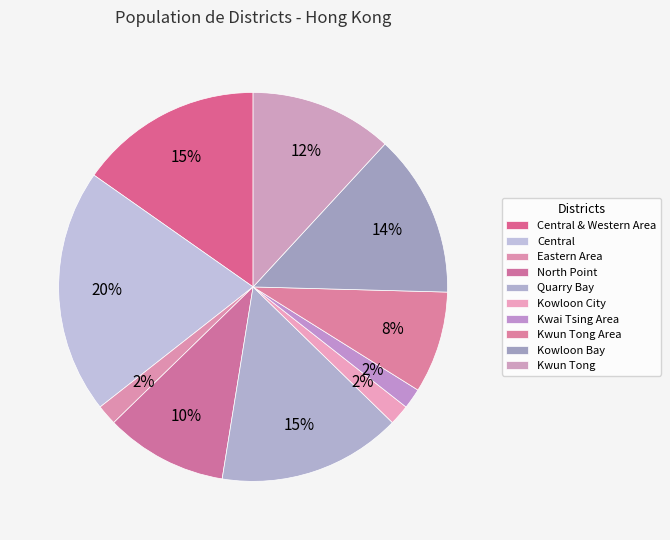

Is it true that Kowloon Bay is 20% of the pie?

False